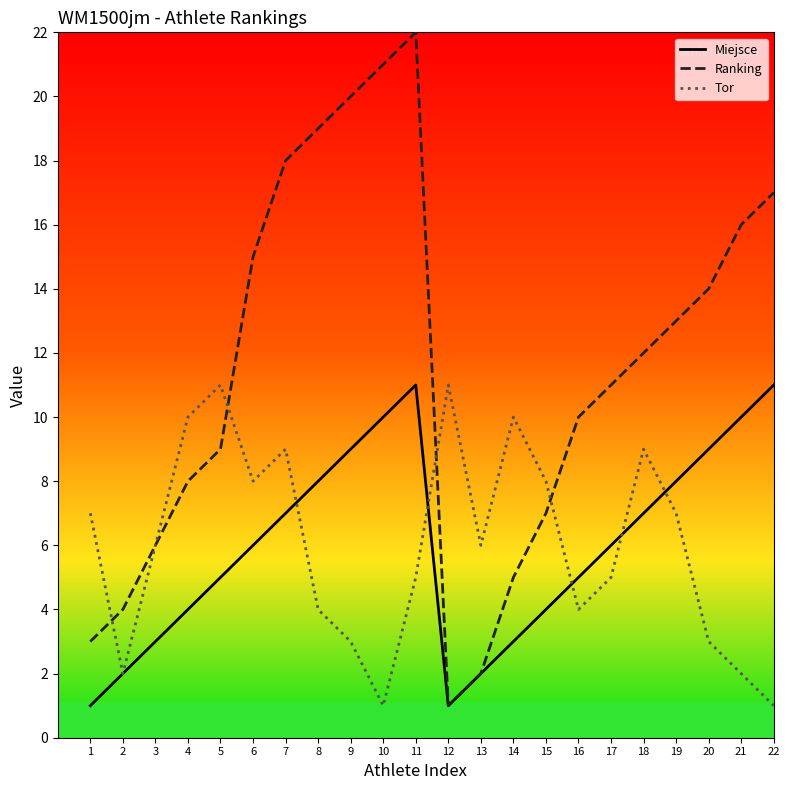

What is the average value of the Tor series?

6